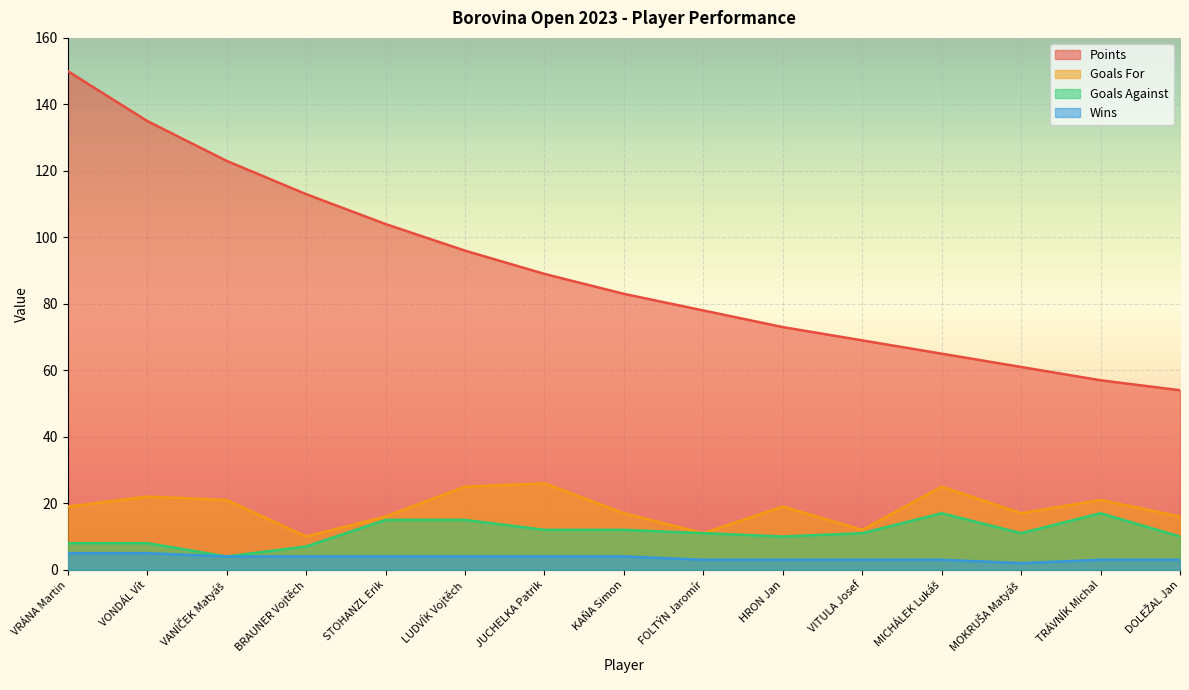

Reading right to left, transcribe all the data shown in this chart.

Points: 54	57	61	65	69	73	78	83	89	96	104	113	123	135	150
Goals For: 16	21	17	25	12	19	11	17	26	25	16	10	21	22	19
Goals Against: 10	17	11	17	11	10	11	12	12	15	15	7	4	8	8
Wins: 3	3	2	3	3	3	3	4	4	4	4	4	4	5	5